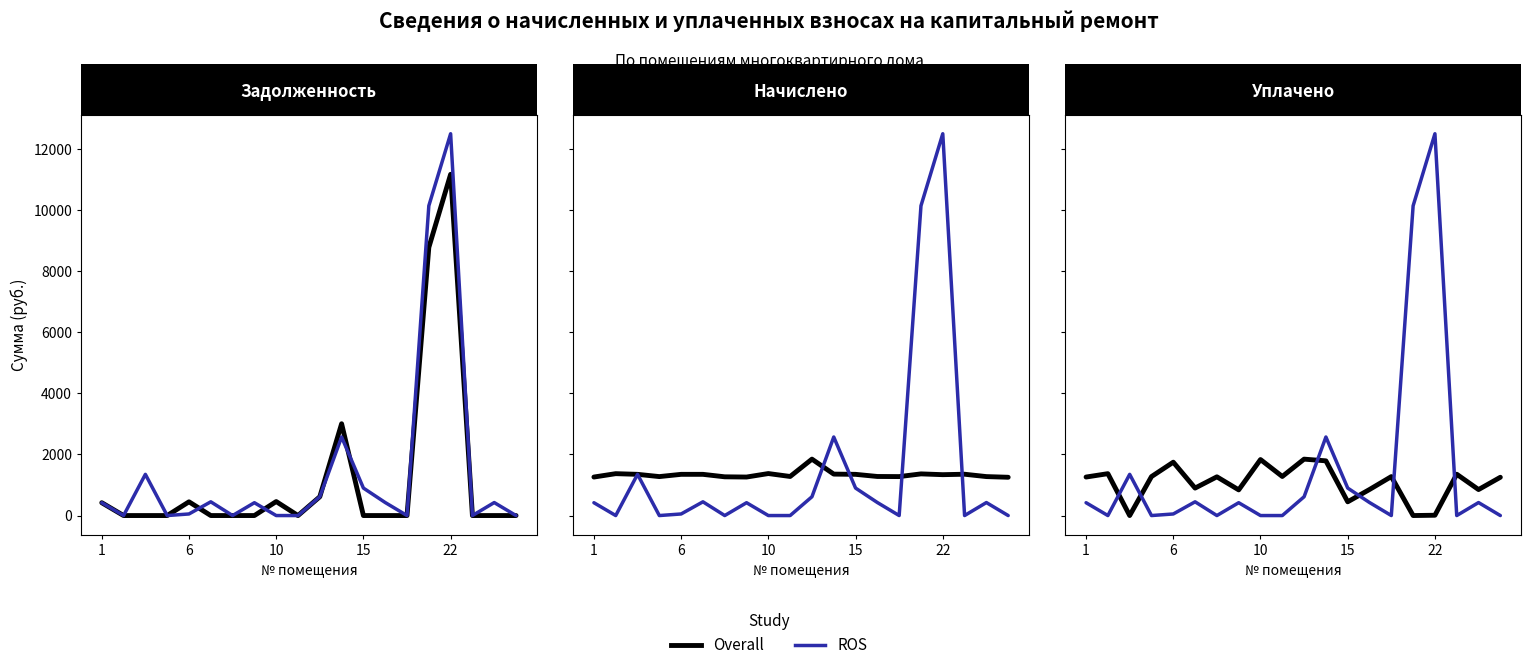

The ROS series shows 0.0 at 6. True or false?

True